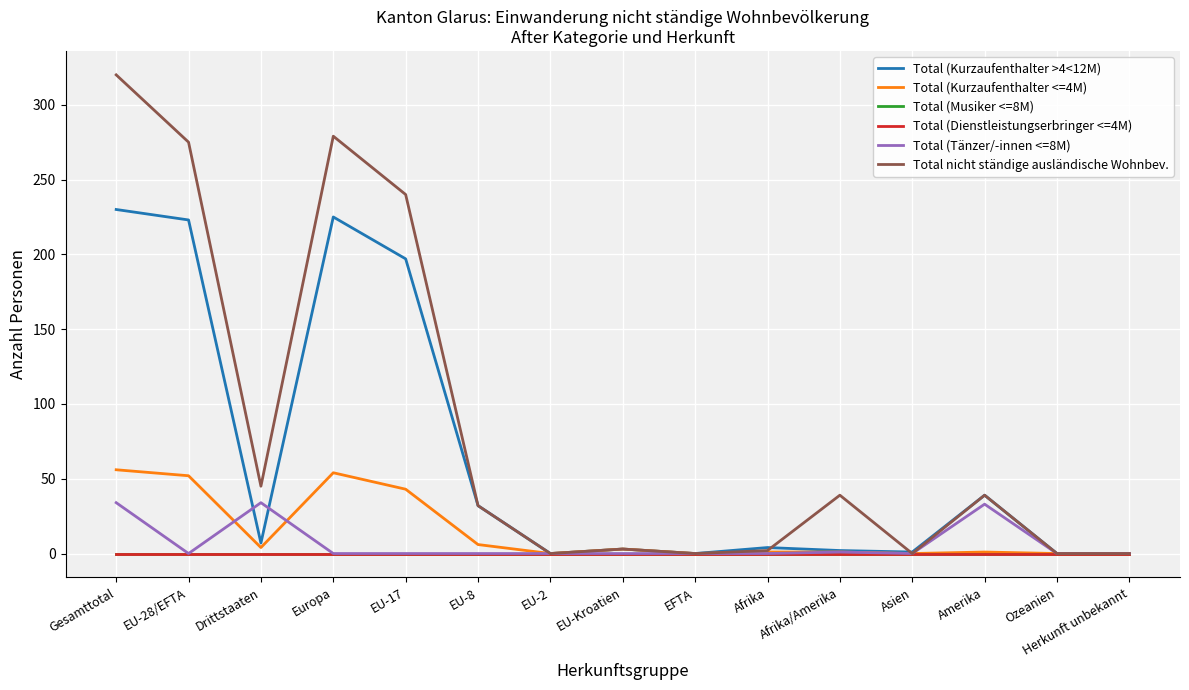

Does the chart have visible grid lines?

Yes